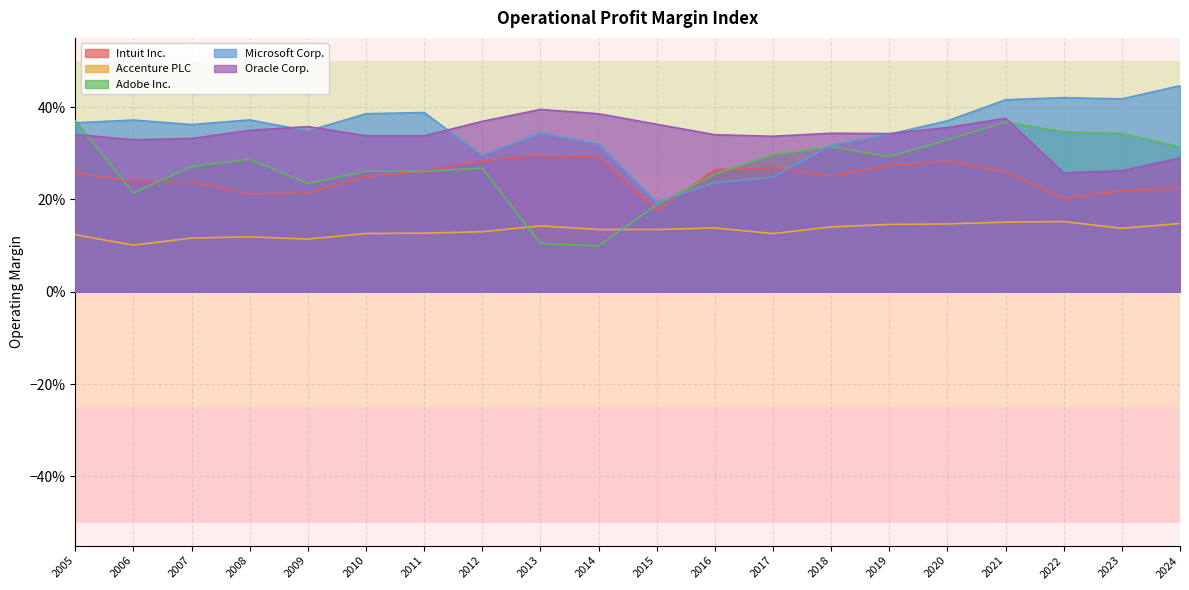

What are all the series names shown in the legend?

Intuit Inc., Accenture PLC, Adobe Inc., Microsoft Corp., Oracle Corp.